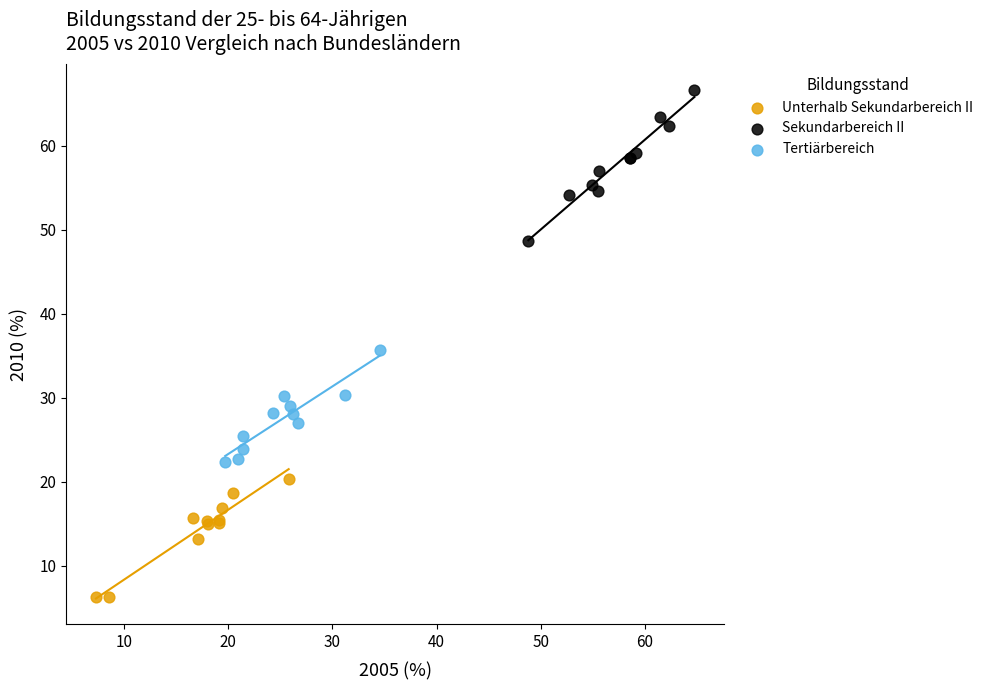

Which series has the widest spread of Y values?

Sekundarbereich II